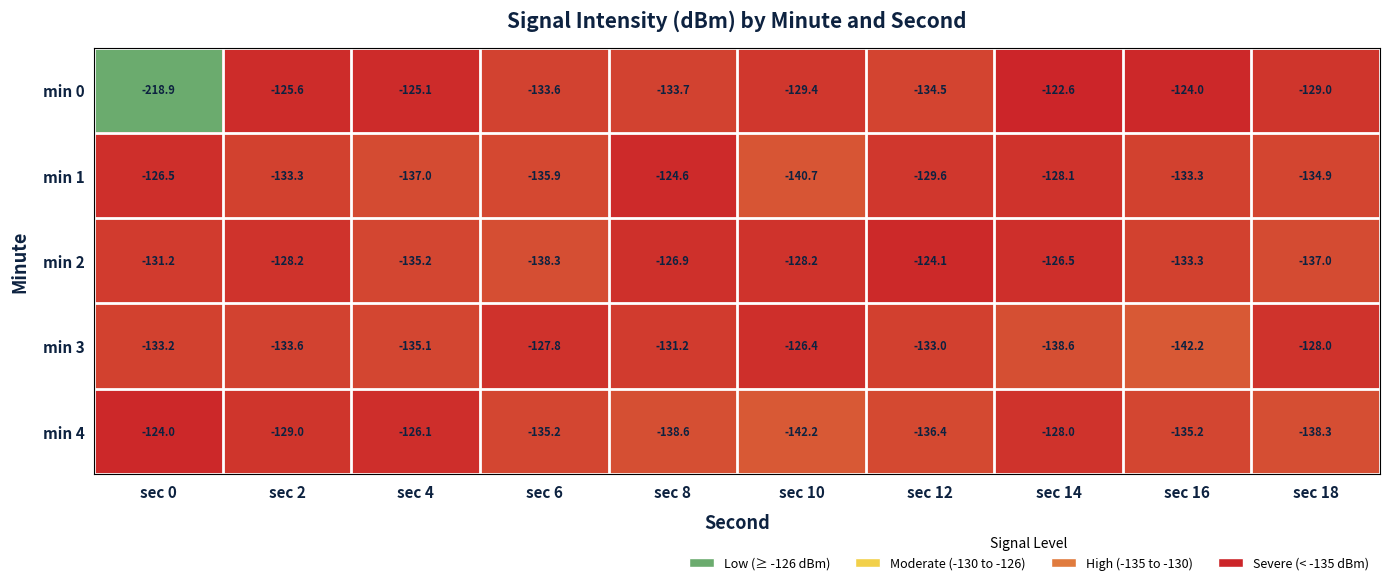

What is the minimum value shown in the chart?

-218.9